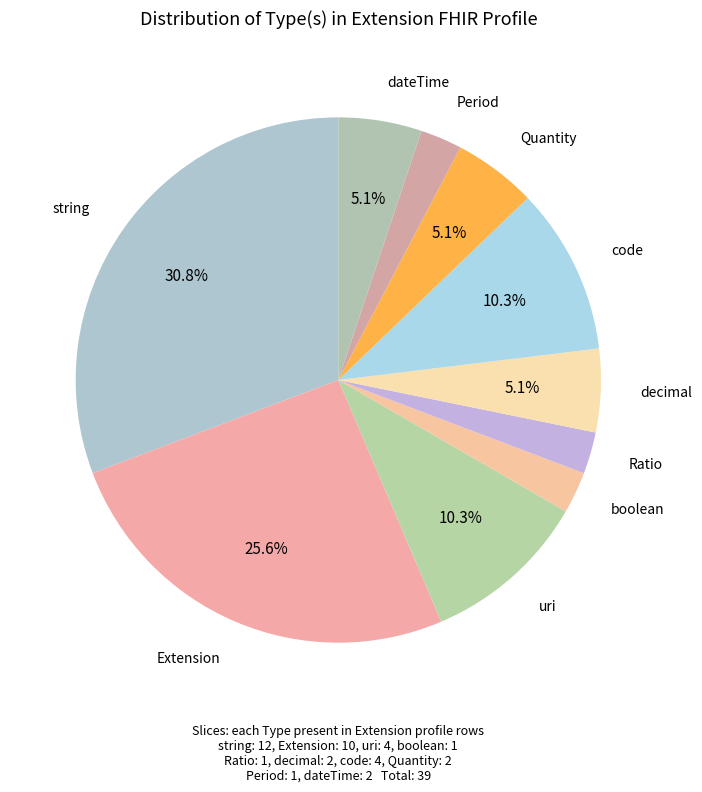

What is the largest slice in the pie chart?

string